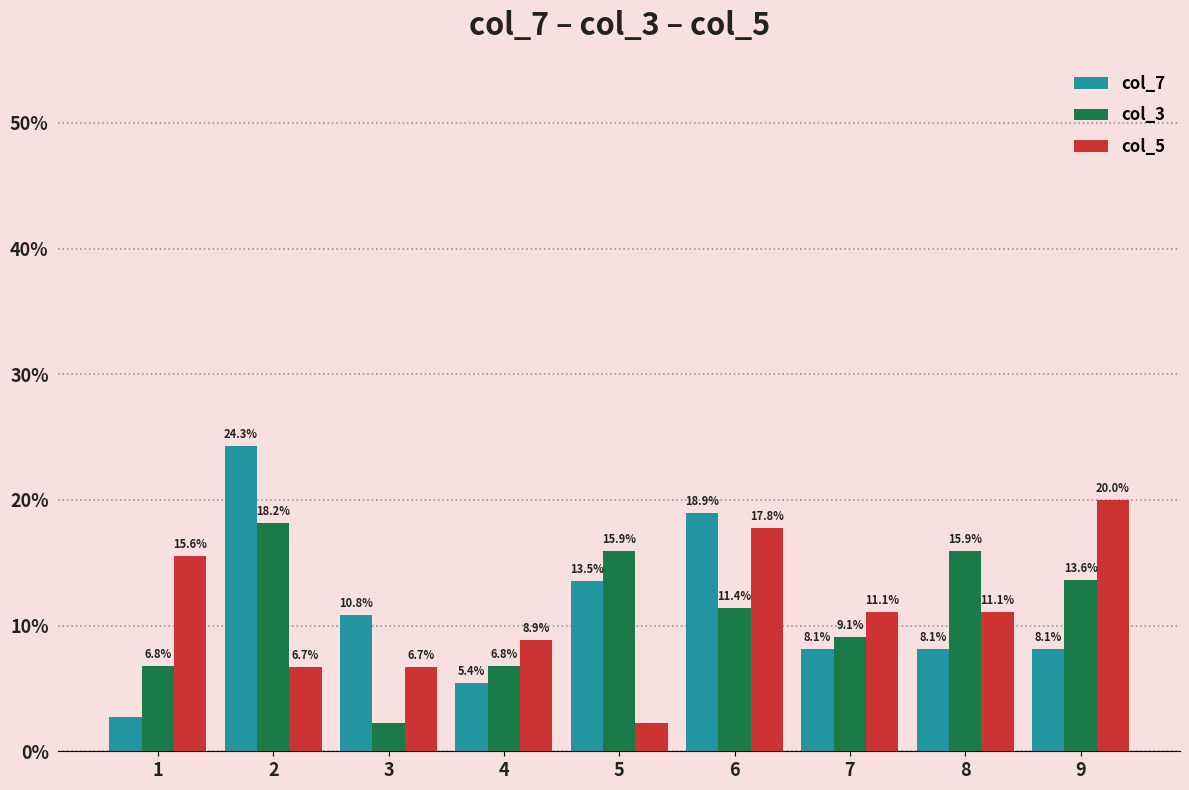

What is the greatest value displayed?

24.3